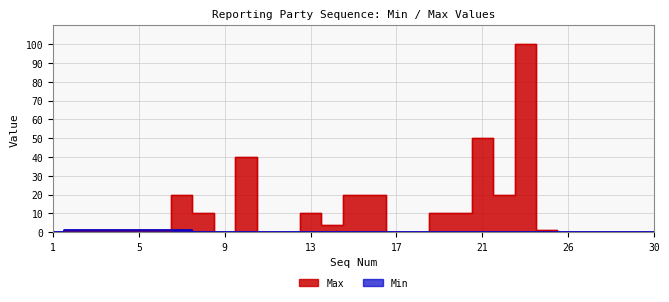

List the series in order of their peak value, highest first.

Max, Min